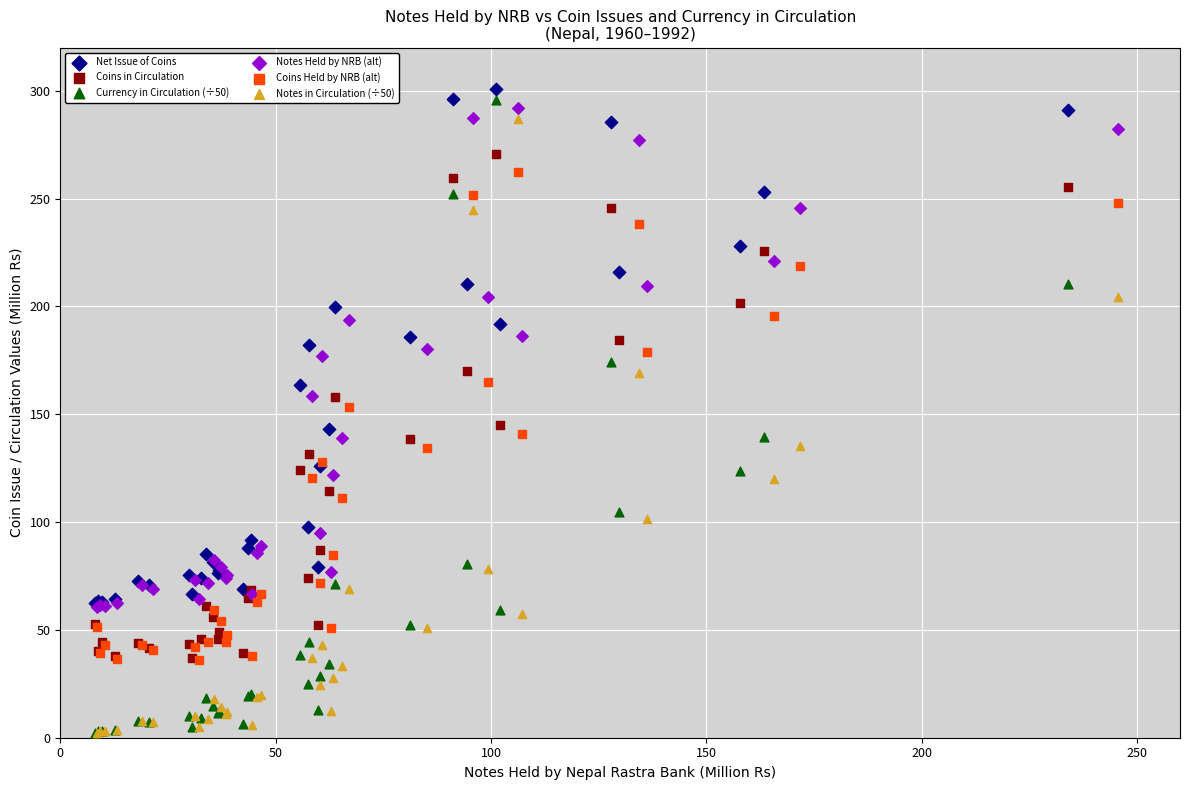

Which series contains the highest Y value?

Net Issue of Coins